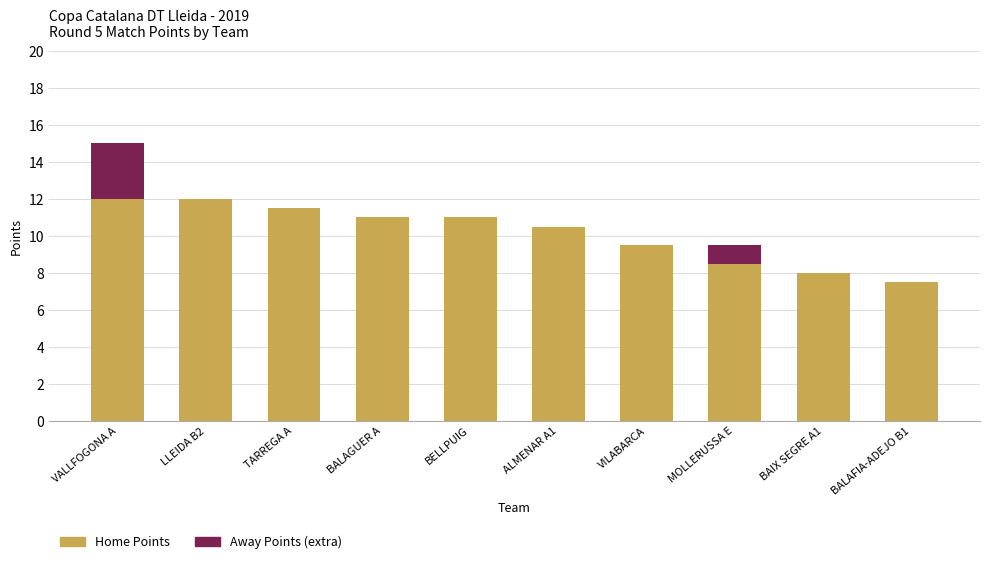

The value of Home Points at BALAFIA-ADEJO B1 is 2.3. True or false?

False